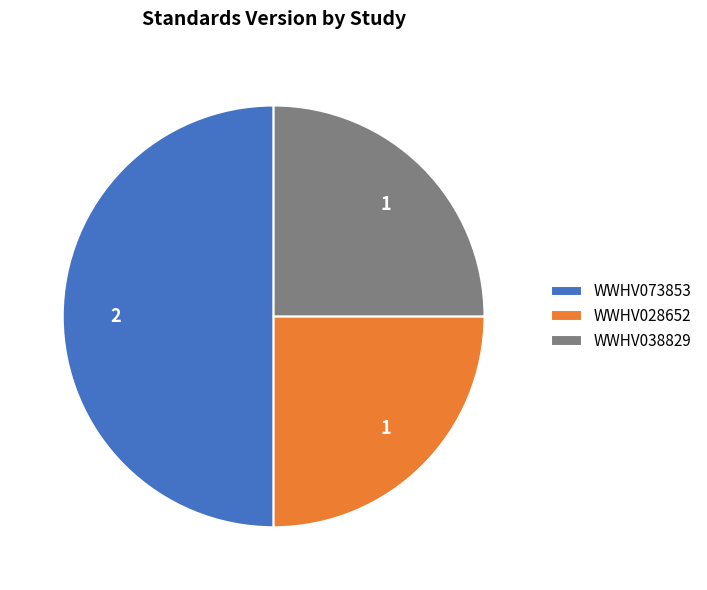

Does WWHV028652 represent more than half of the total?

No